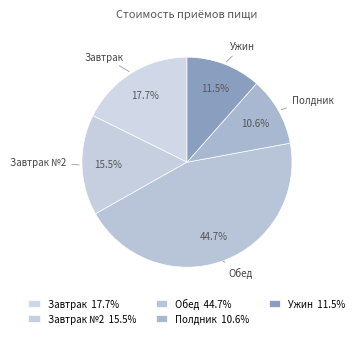

How many slices are in this pie chart?

5